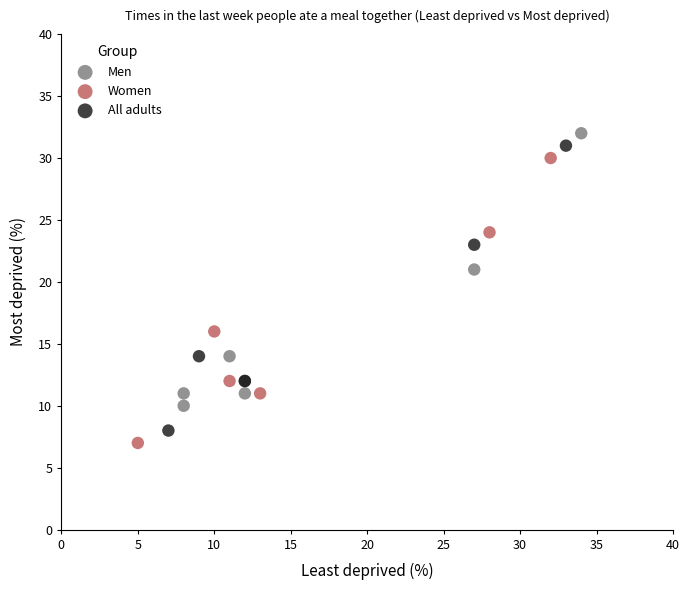

Which series contains the lowest Y value?

Women